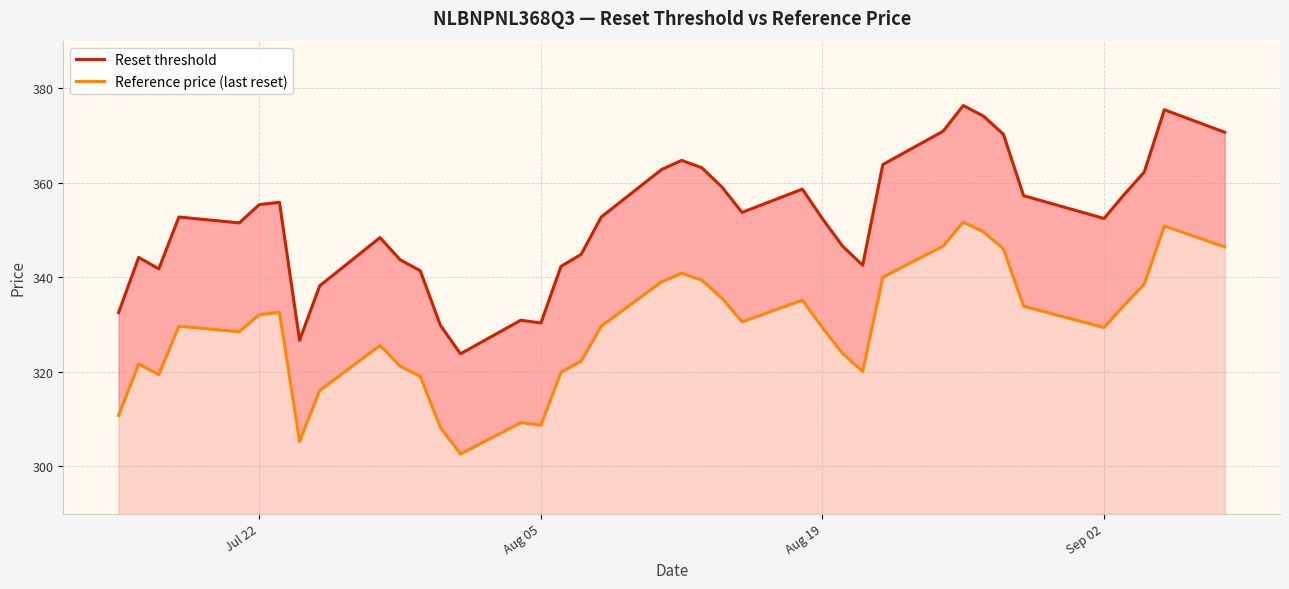

What is the average value of the Reset threshold series?

351.8